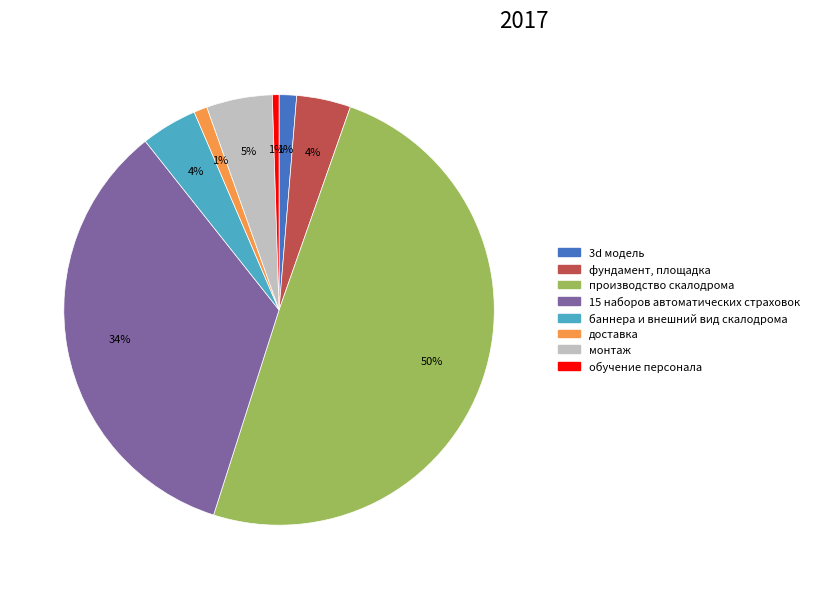

What percentage is the монтаж slice, to the nearest percent?

5%